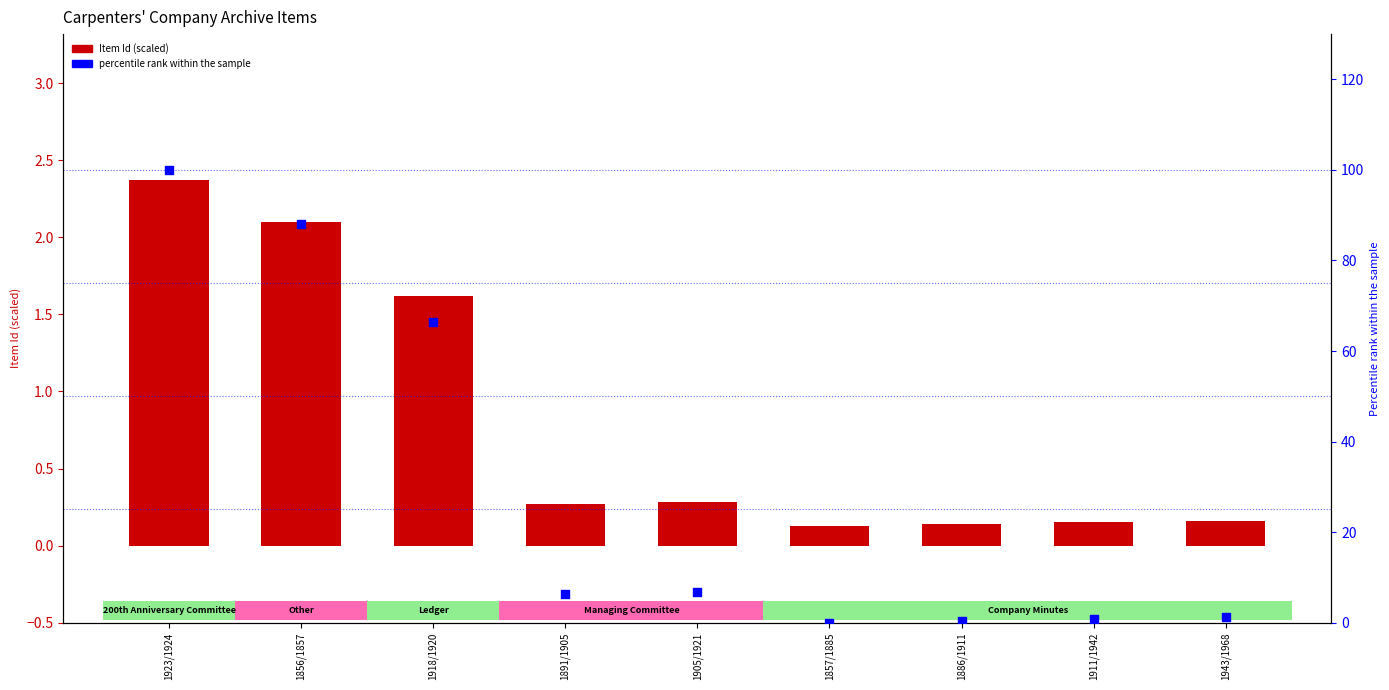

Is the value of percentile rank within the sample at 1886/1911 greater than the value of Item Id (scaled) at 1923/1924?

No